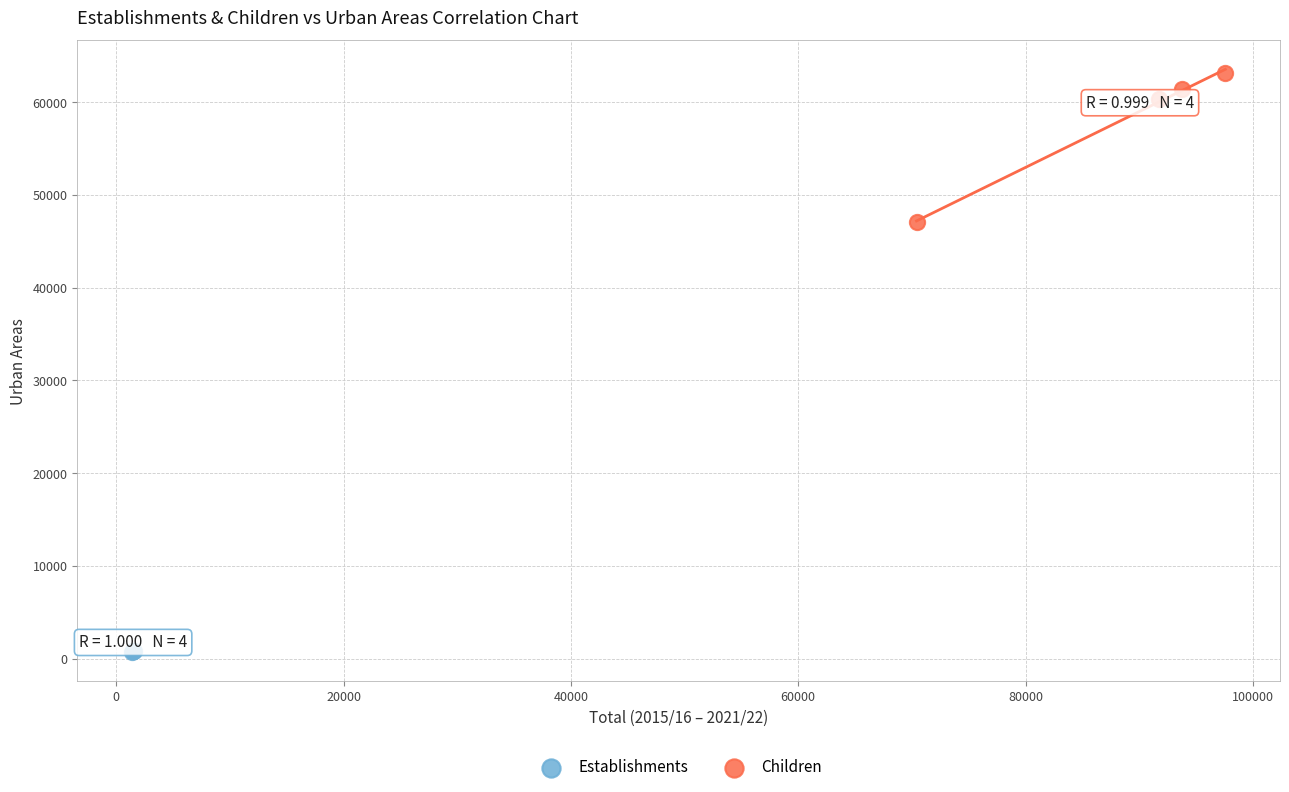

Which series reaches the maximum Y coordinate?

Children